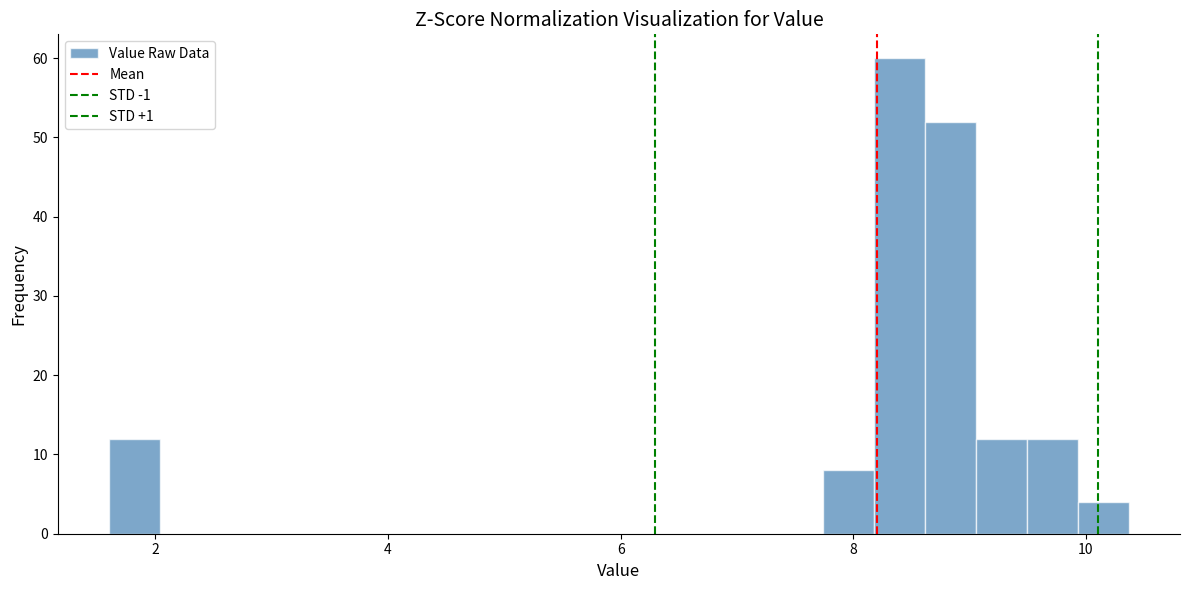

Read against the x-axis, roughly where is the centre of the tallest bar?

8.4